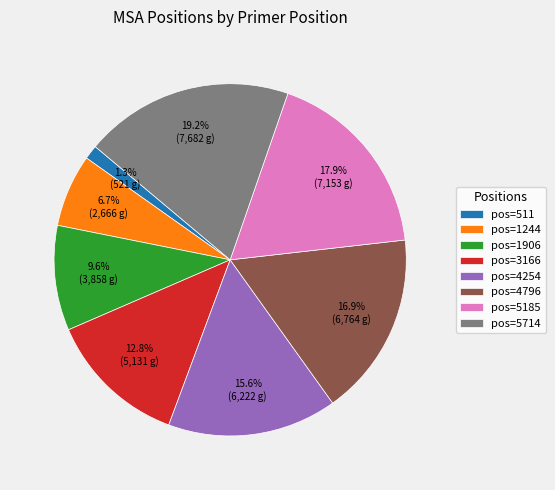

Which slice is the largest?

pos=5714